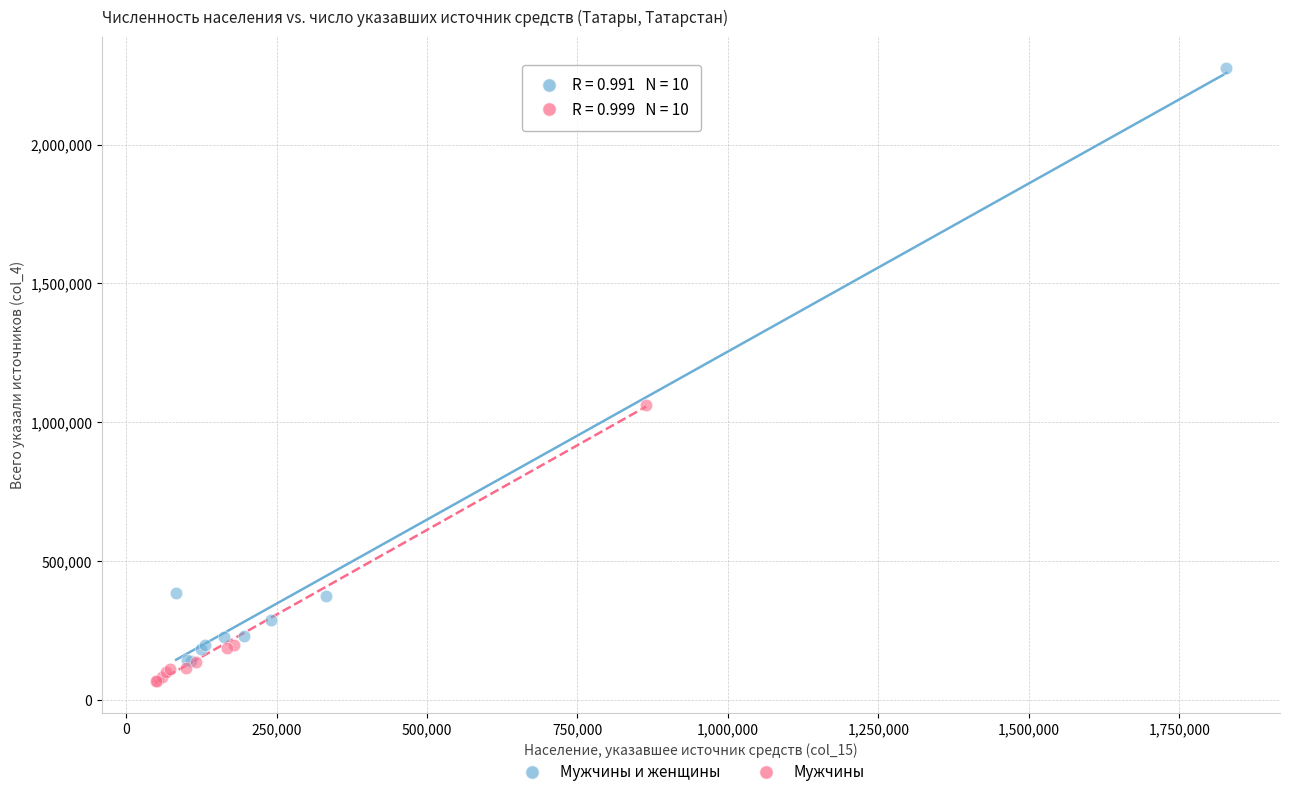

Which series has the widest spread of Y values?

Мужчины и женщины